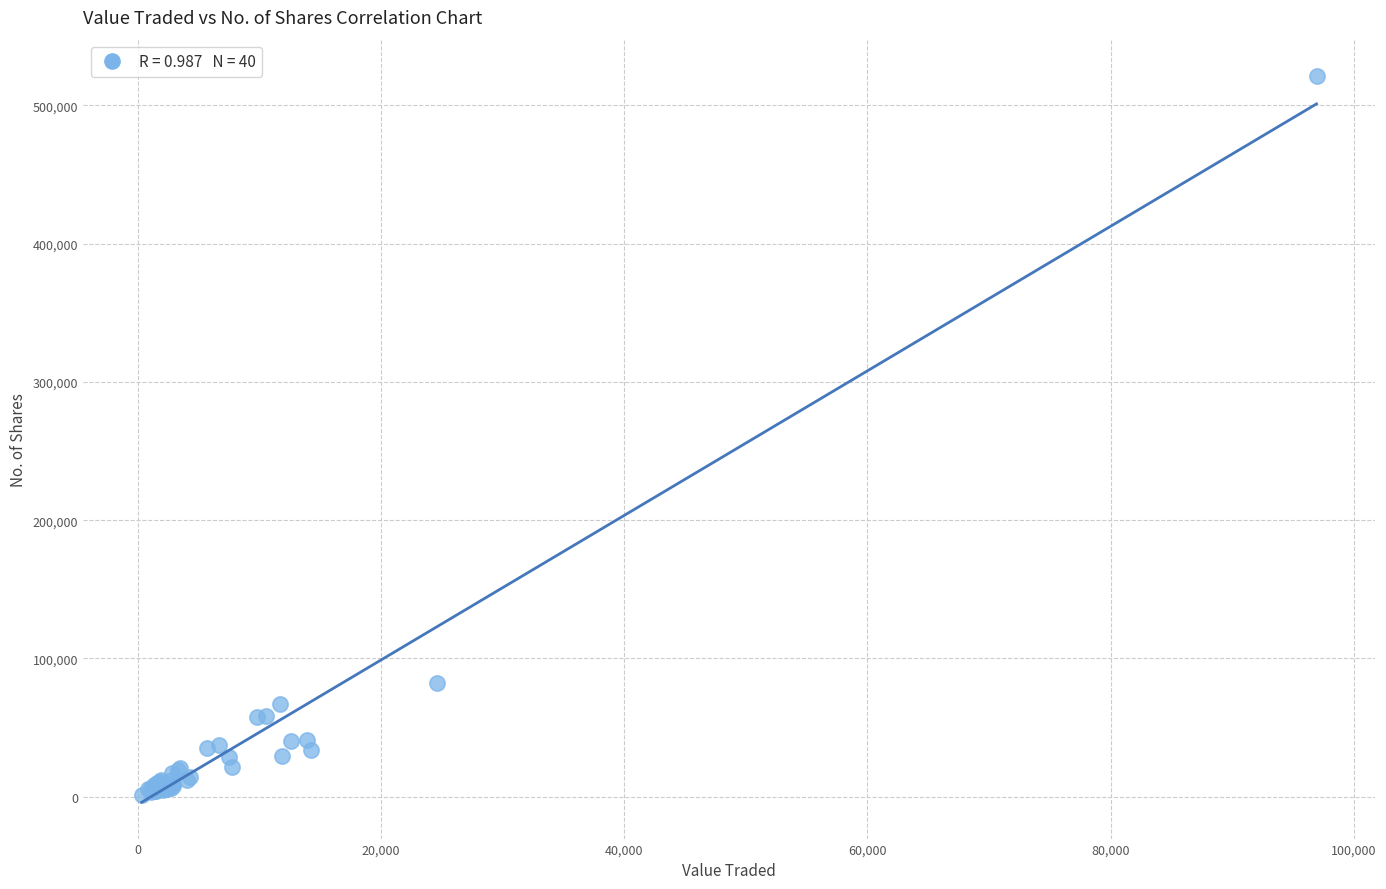

What Y value in the scatter plot is closest to 261153?

81893